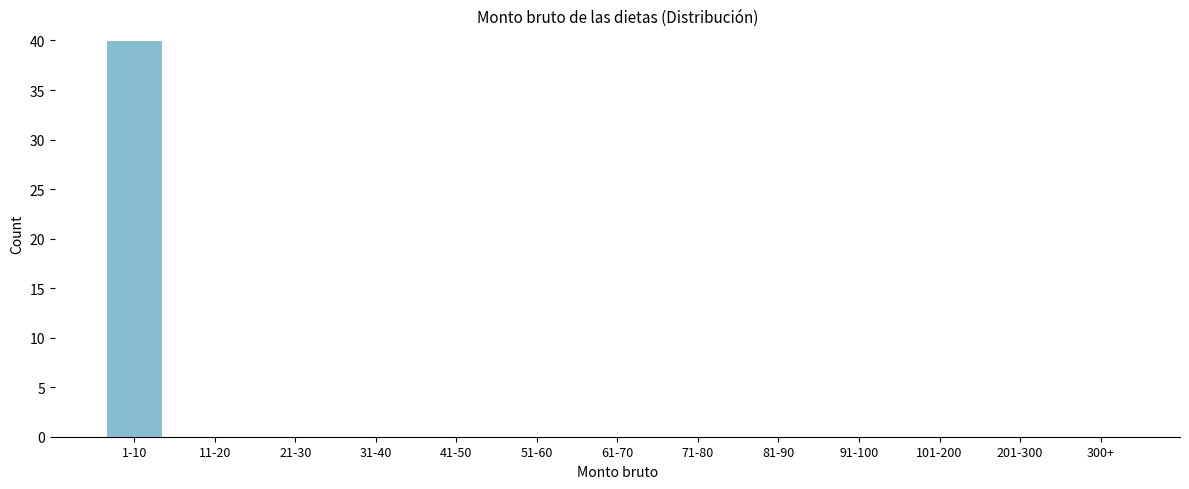

Reading left to right, transcribe all the data shown in this chart.

1-10=40	11-20=0	21-30=0	31-40=0	41-50=0	51-60=0	61-70=0	71-80=0	81-90=0	91-100=0	101-200=0	201-300=0	300+=0